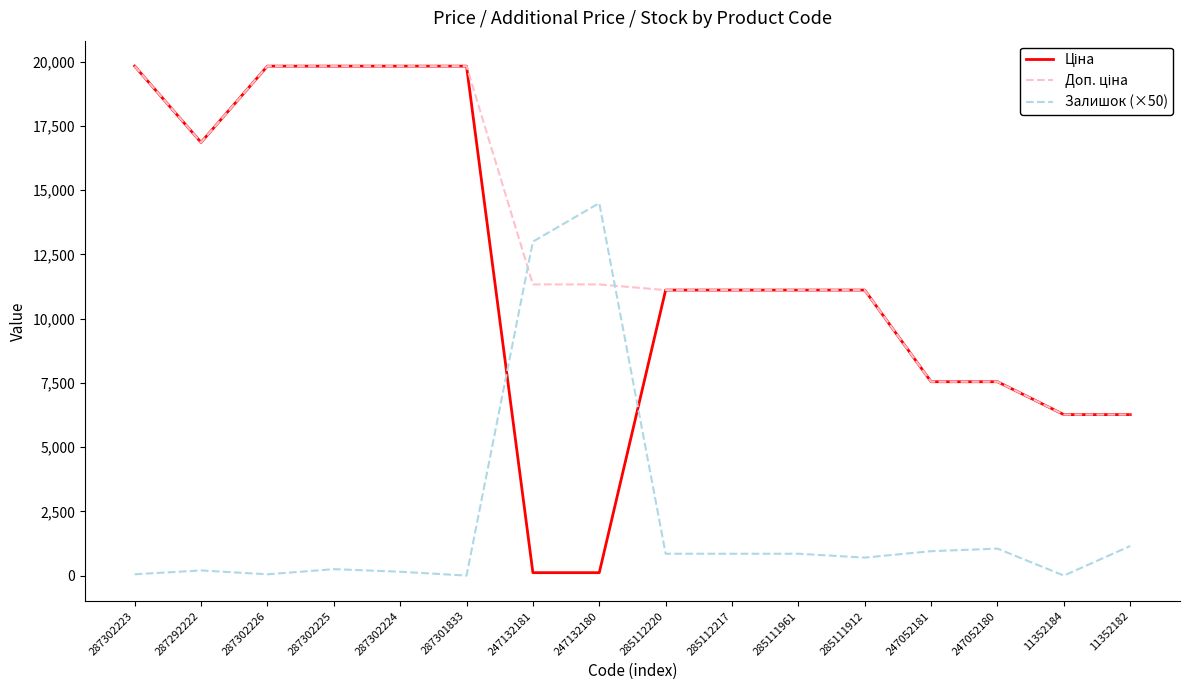

True or false: Залишок (×50) has a value of 25634.5 at 247132180.

False